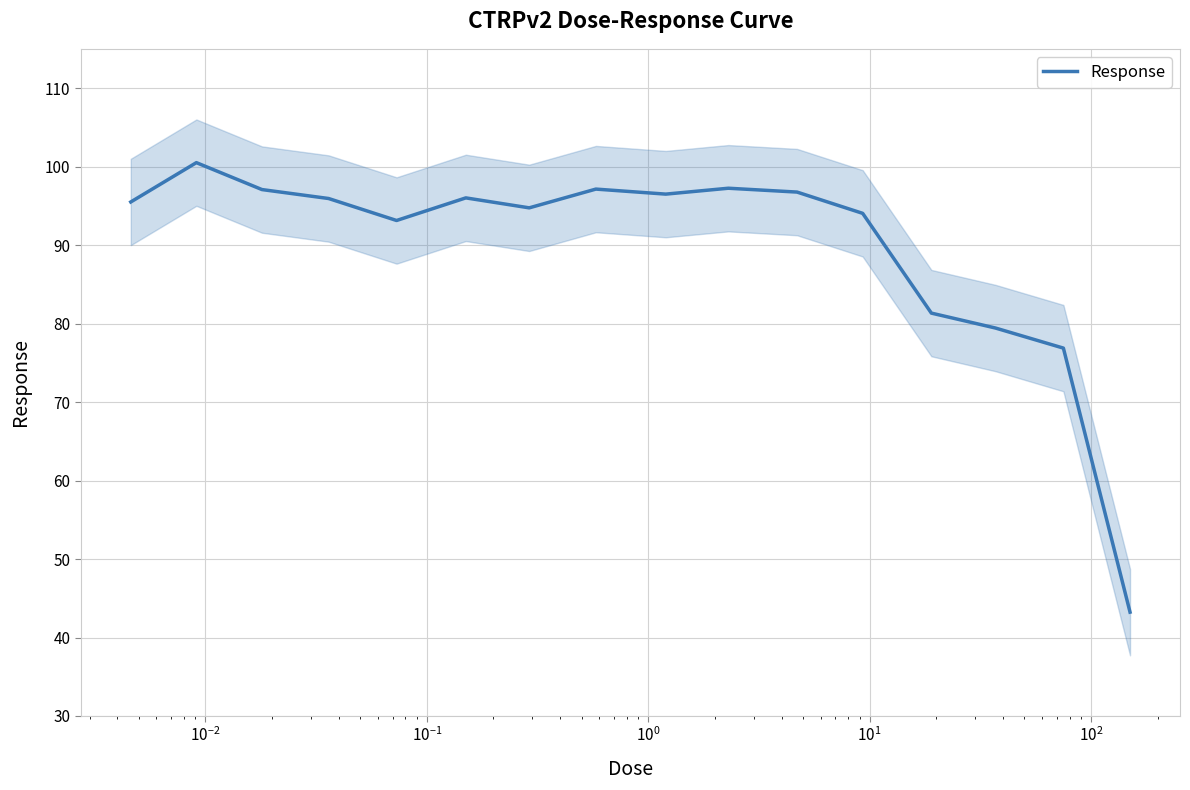

What is the maximum value for Response?

100.5